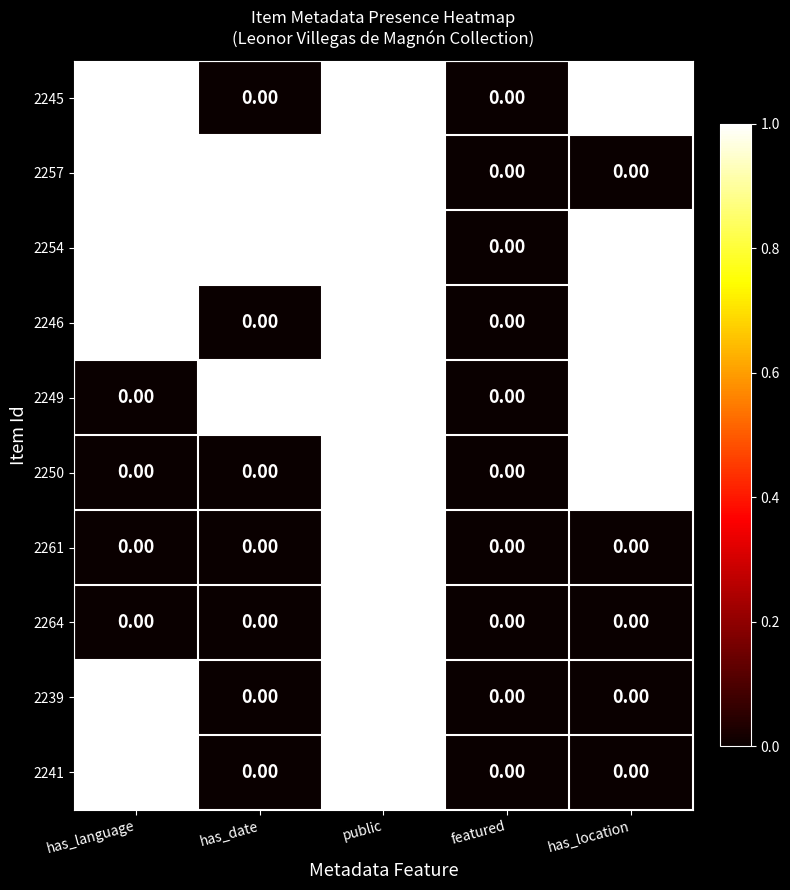

At which category is the sum across all series the highest?

public